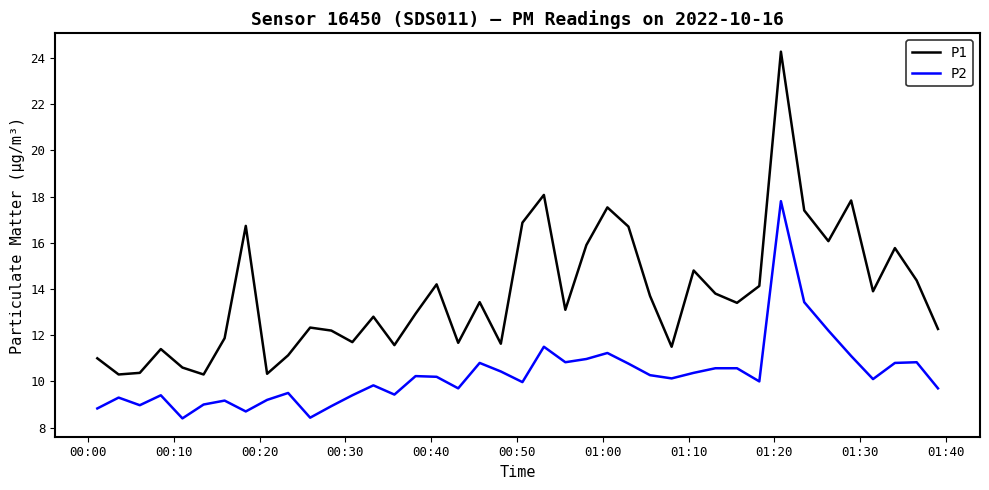

Rank the series by their average value, from highest to lowest.

P1, P2